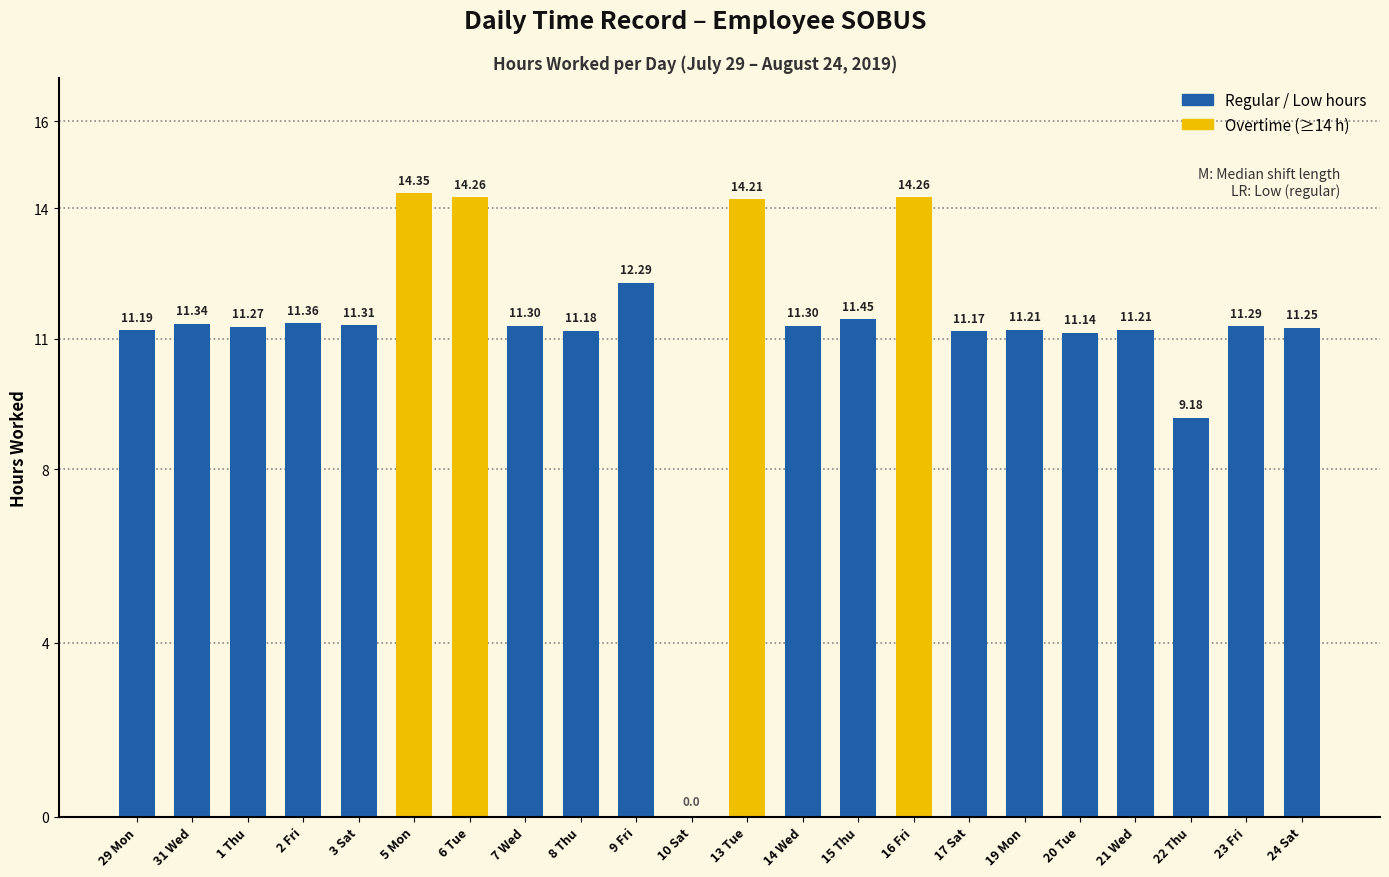

Count the number of data series in this chart.

1